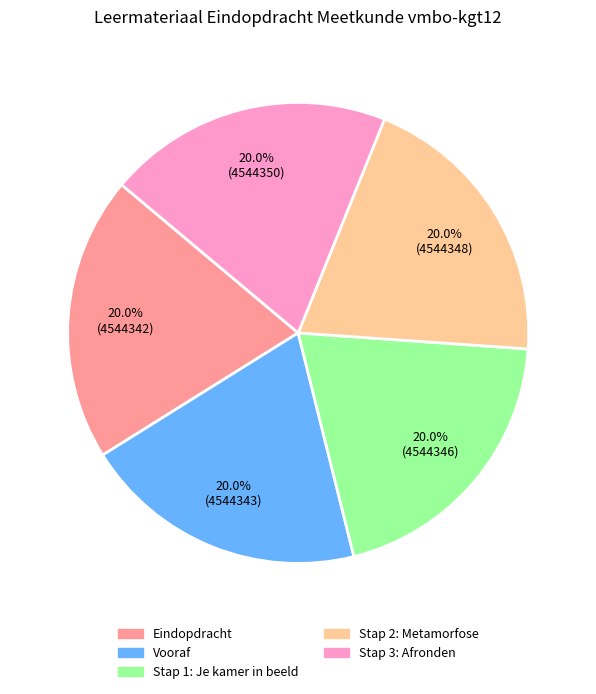

To the nearest percent, what is the combined percentage of Stap 1: Je kamer in beeld and Stap 2: Metamorfose?

40%